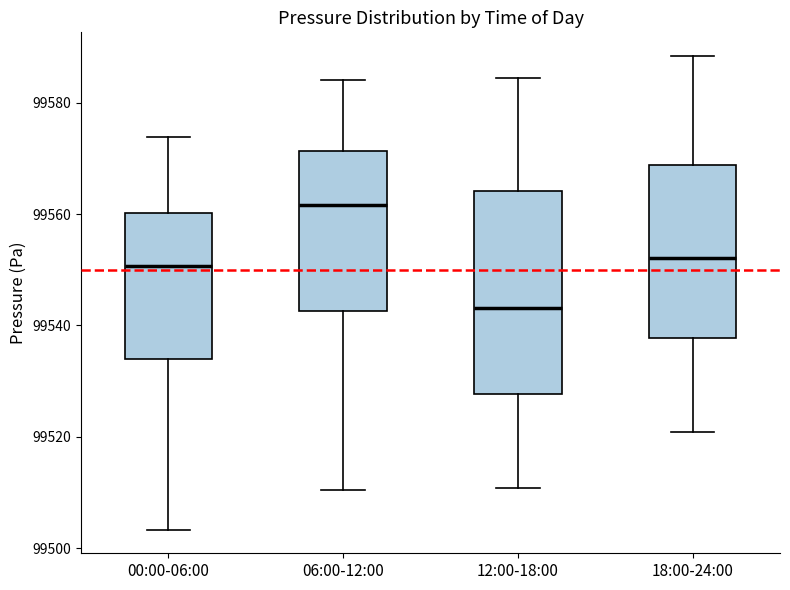

Reading left to right, read every box against the y-axis: the position of its median line, the range the box covers, and the ends of its whiskers. The values are not printed on the chart, so give them approximately, as read against the axis.

00:00-06:00: median 99550, box 99534 to 99560, whiskers 99504 to 99574
06:00-12:00: median 99562, box 99542 to 99572, whiskers 99510 to 99584
12:00-18:00: median 99544, box 99528 to 99564, whiskers 99510 to 99584
18:00-24:00: median 99552, box 99538 to 99568, whiskers 99520 to 99588